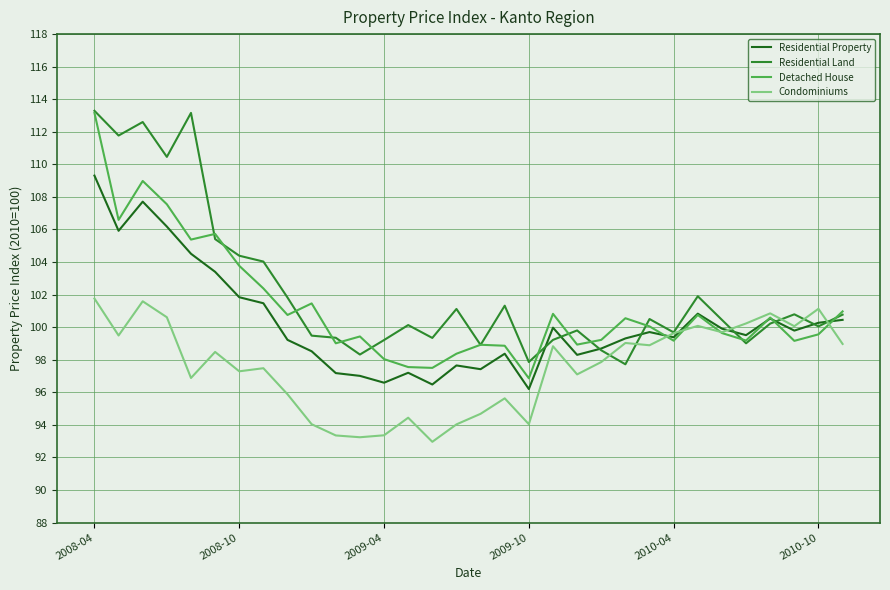

What is the average value of the Condominiums series?

97.5